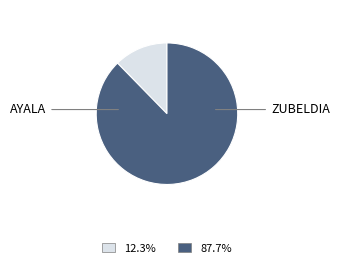

What is the smallest slice in the pie chart?

AYALA